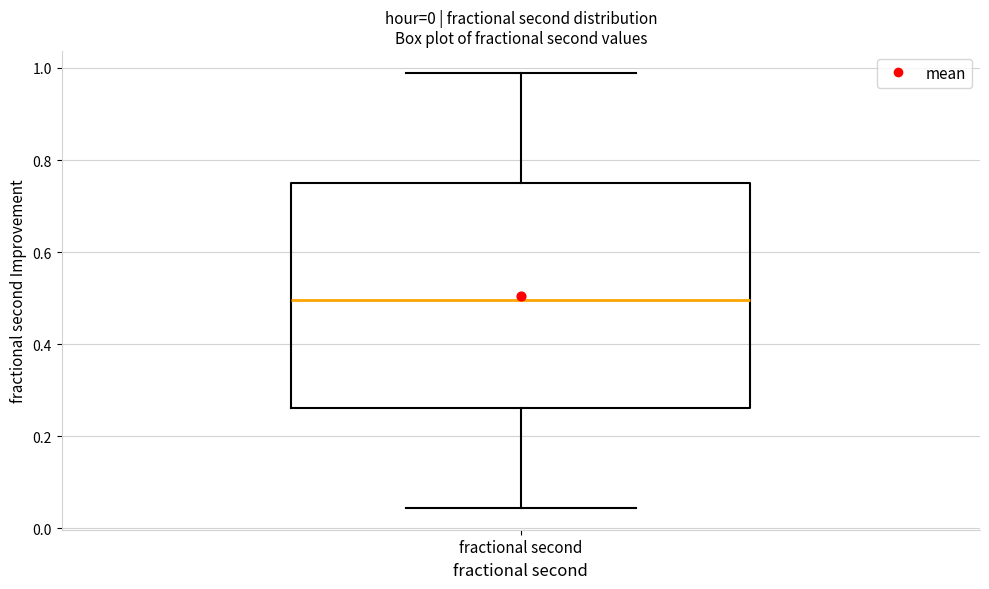

Transcribe this box plot: give where the median line is, the range the box spans, and where the two whiskers end, as read against the y-axis. The values are not printed on the chart, so give them approximately, as read against the axis.

median 0.50, box 0.26 to 0.76, whiskers 0.04 to 0.98